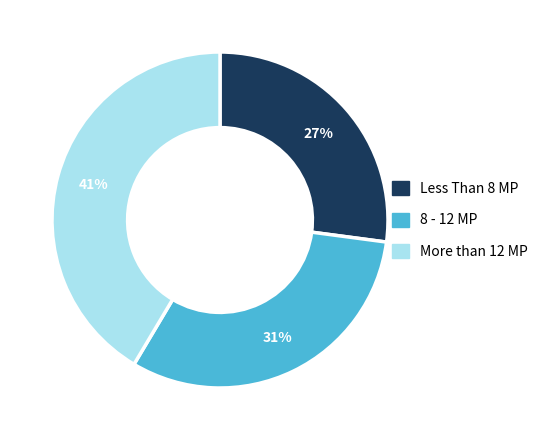

Between More than 12 MP and Less Than 8 MP, which is larger?

More than 12 MP